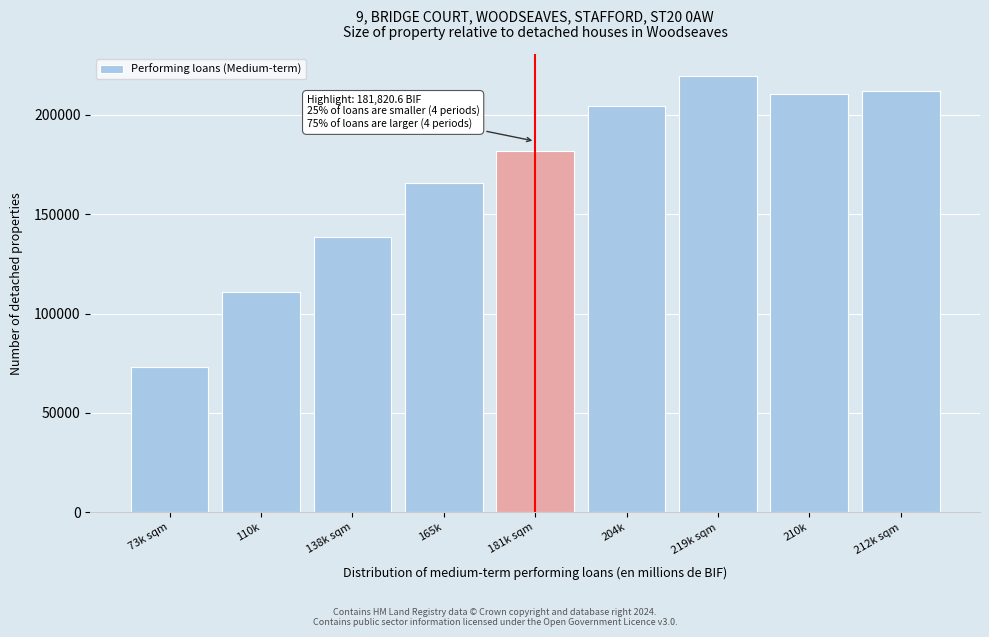

Reading left to right, transcribe all the data shown in this chart.

73k sqm=73187.9	110k=110643.4	138k sqm=138300.6	165k=165470.1	181k sqm=181820.6	204k=204539.7	219k sqm=219611.2	210k=210296.4	212k sqm=212009.4